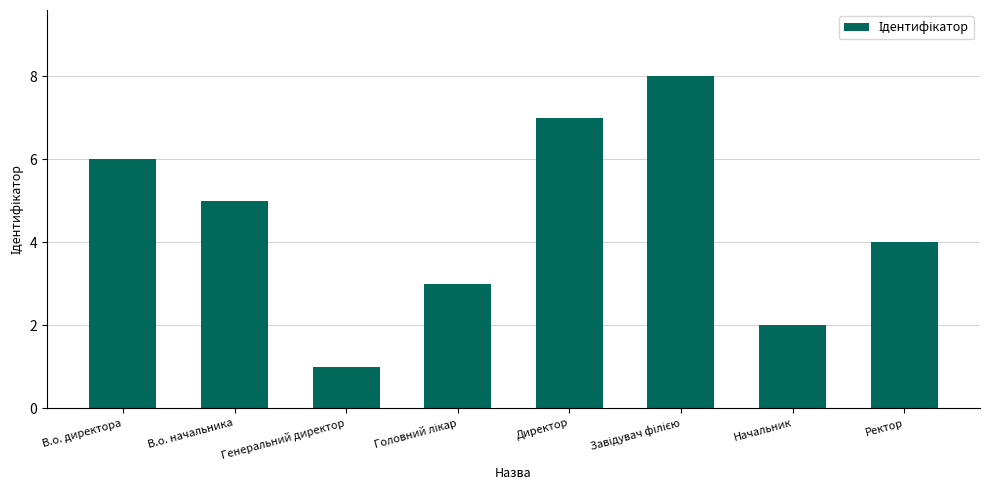

Count the number of categories in the chart.

8